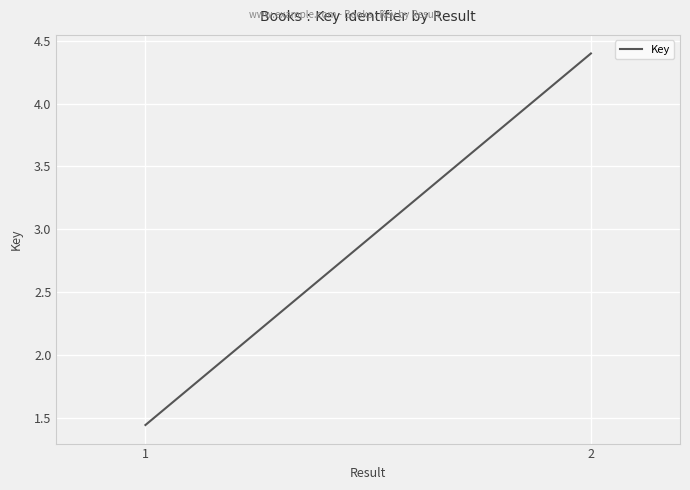

How many values are below 439985674?

1